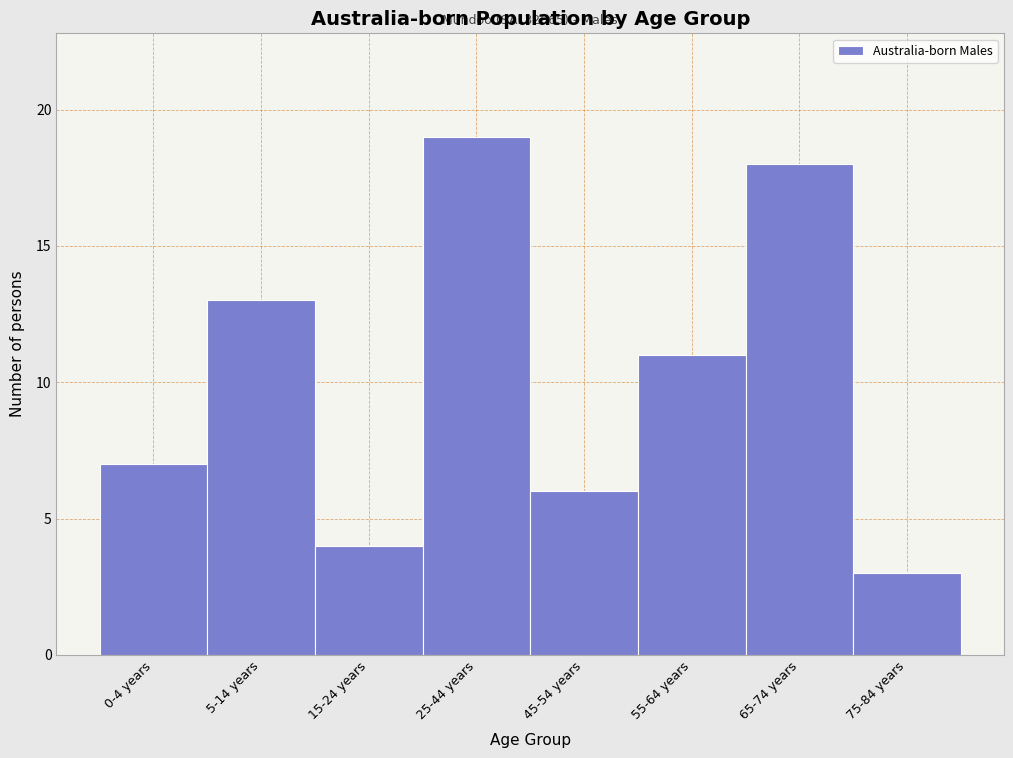

Reading right to left, list all the values displayed in this chart.

3	18	11	6	19	4	13	7